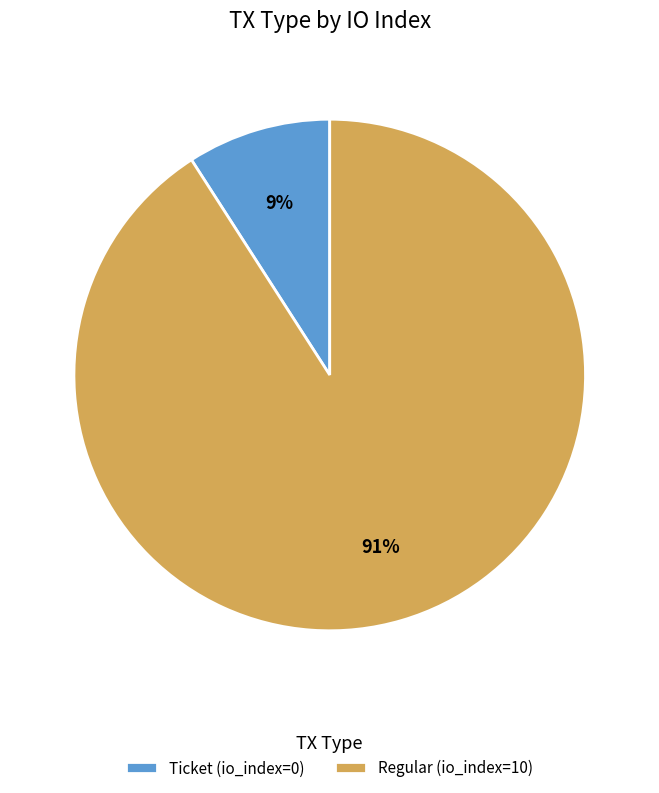

To the nearest percent, what percentage of the pie is Regular (io_index=10)?

91%